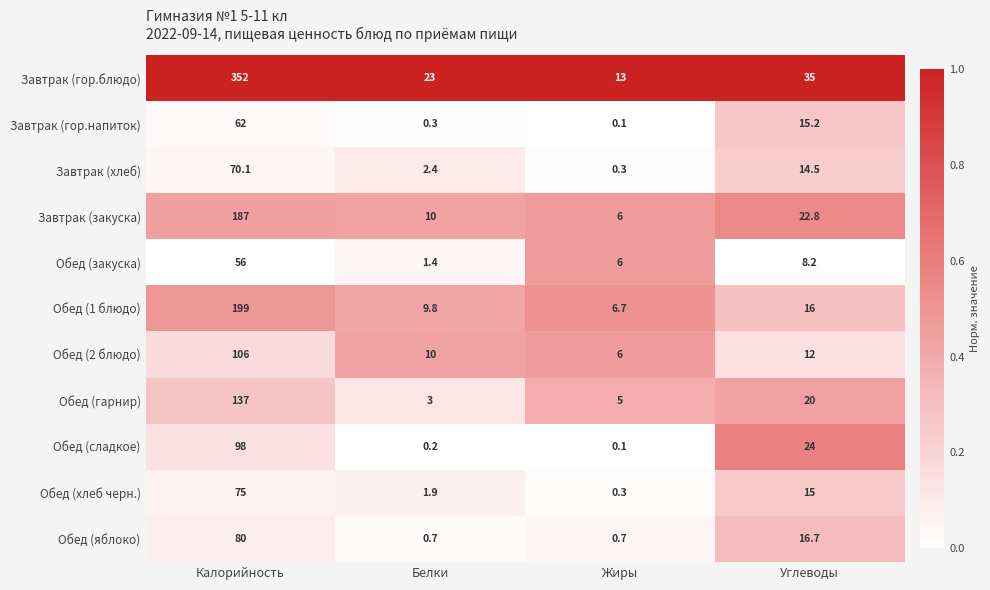

Count the number of categories in the chart.

4